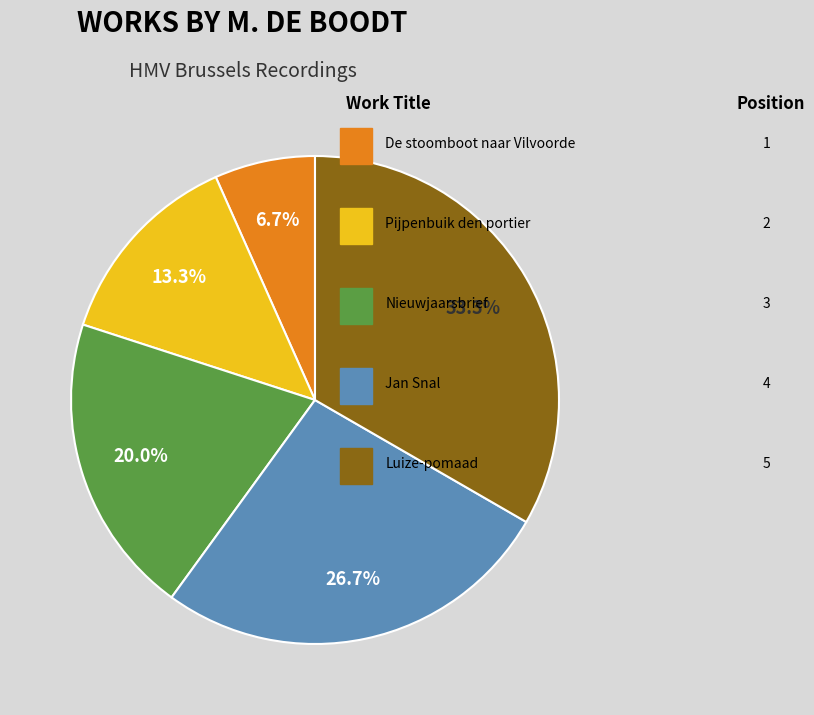

Is there a majority slice in this chart?

No